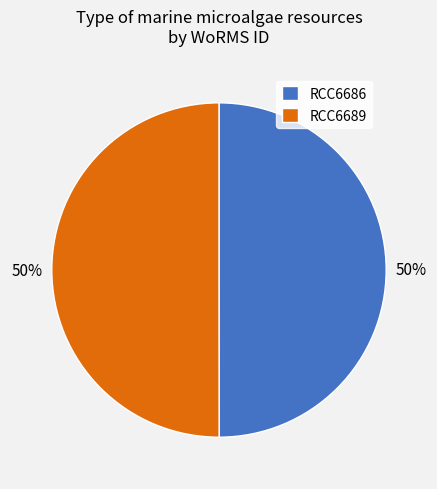

Approximately how many times larger is the value at RCC6686 compared to RCC6689?

1.0